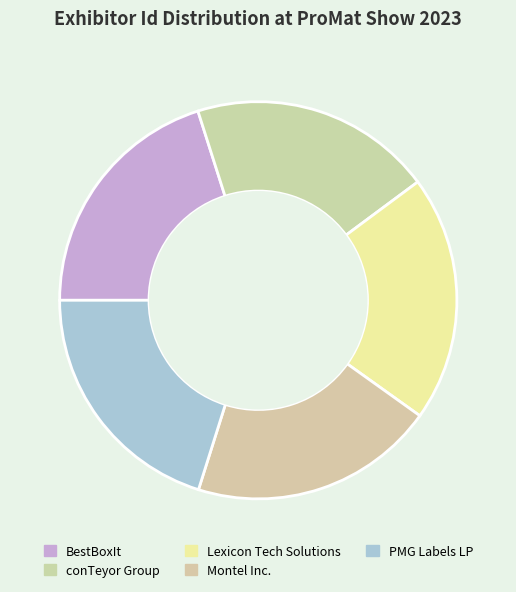

How many slices are in this pie chart?

5